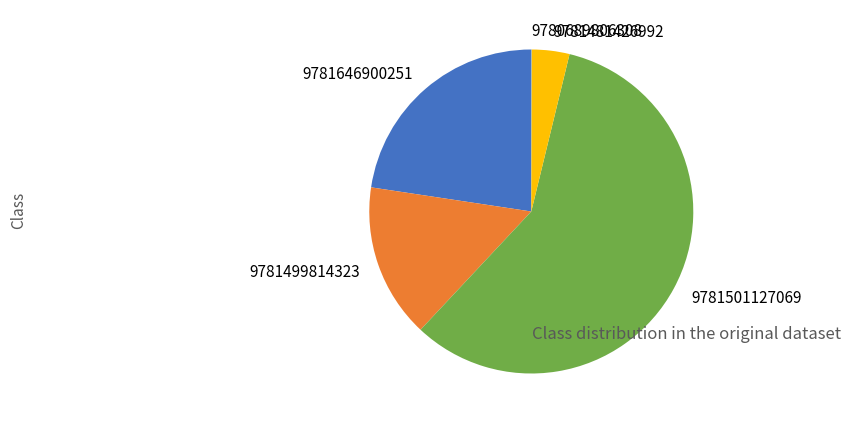

Does 9781501127069 represent more than half of the total?

Yes